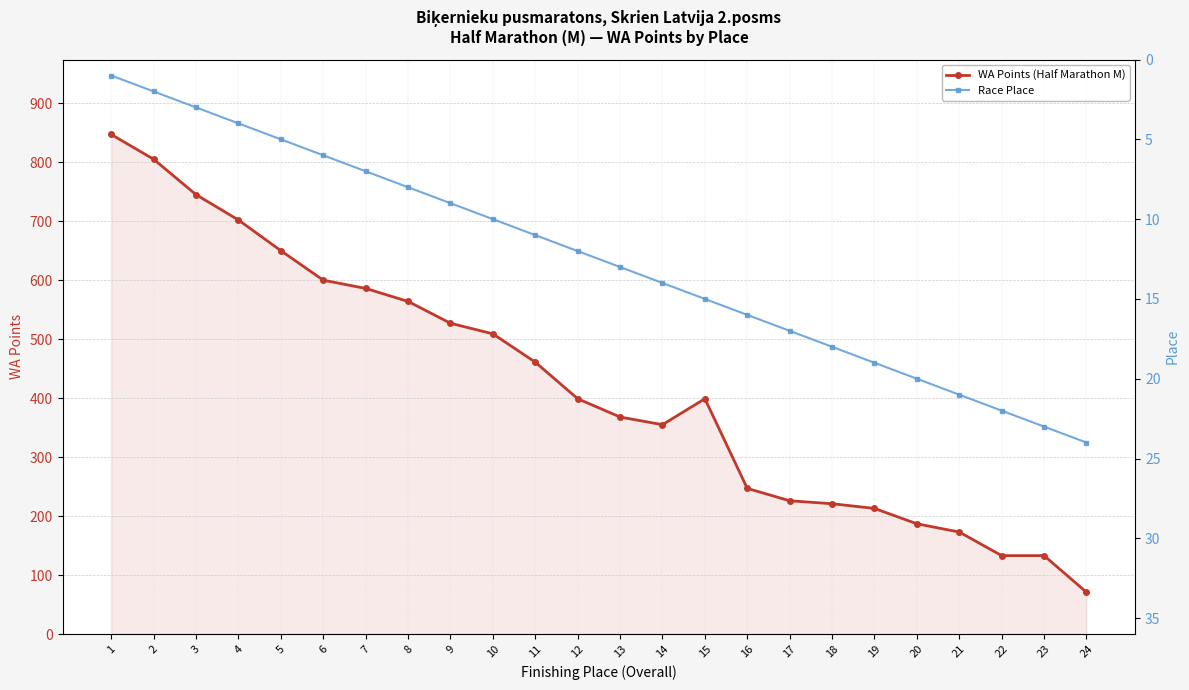

How many data points does each series have?

24